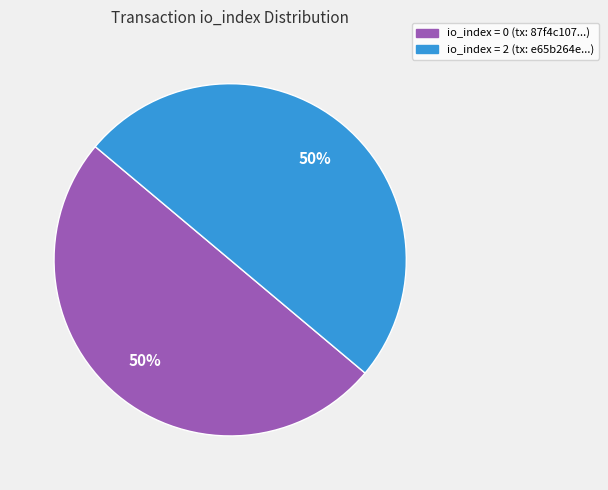

To the nearest percent, what is the average slice percentage?

50%